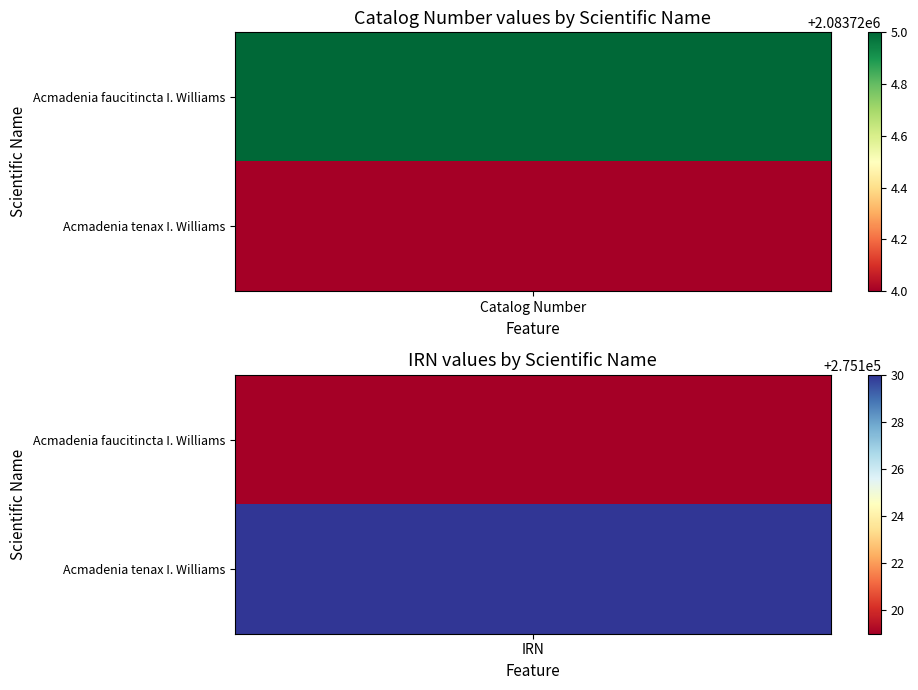

The value of Acmadenia tenax I. Williams at 1 is 275130. True or false?

True